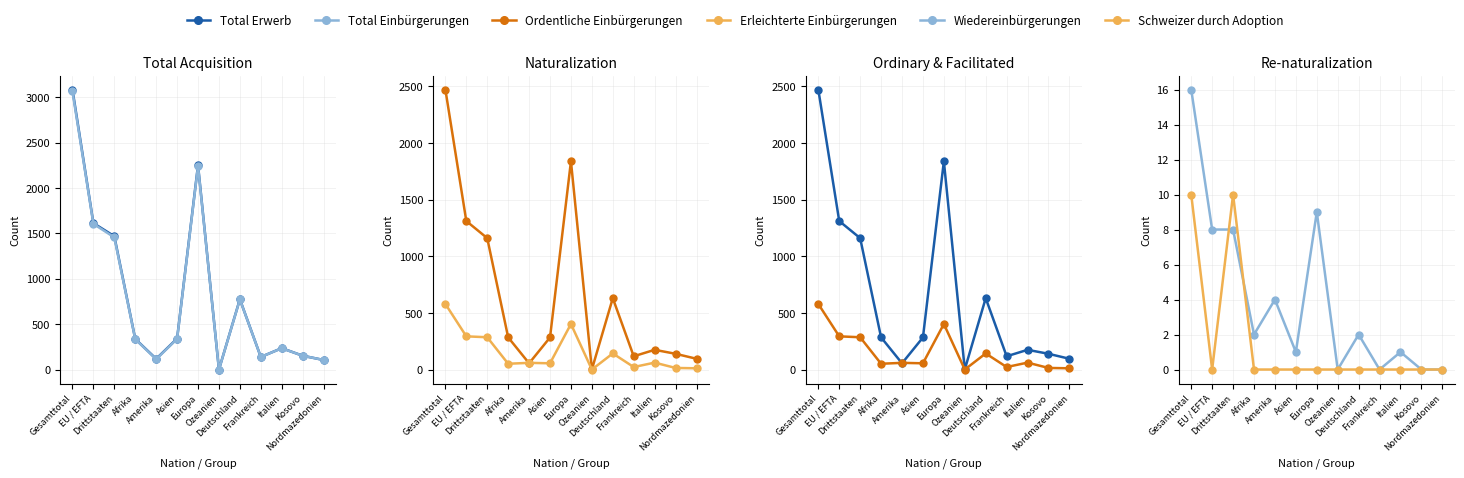

Is it true that Ordentliche Einbürgerungen equals 1263 at Europa?

False